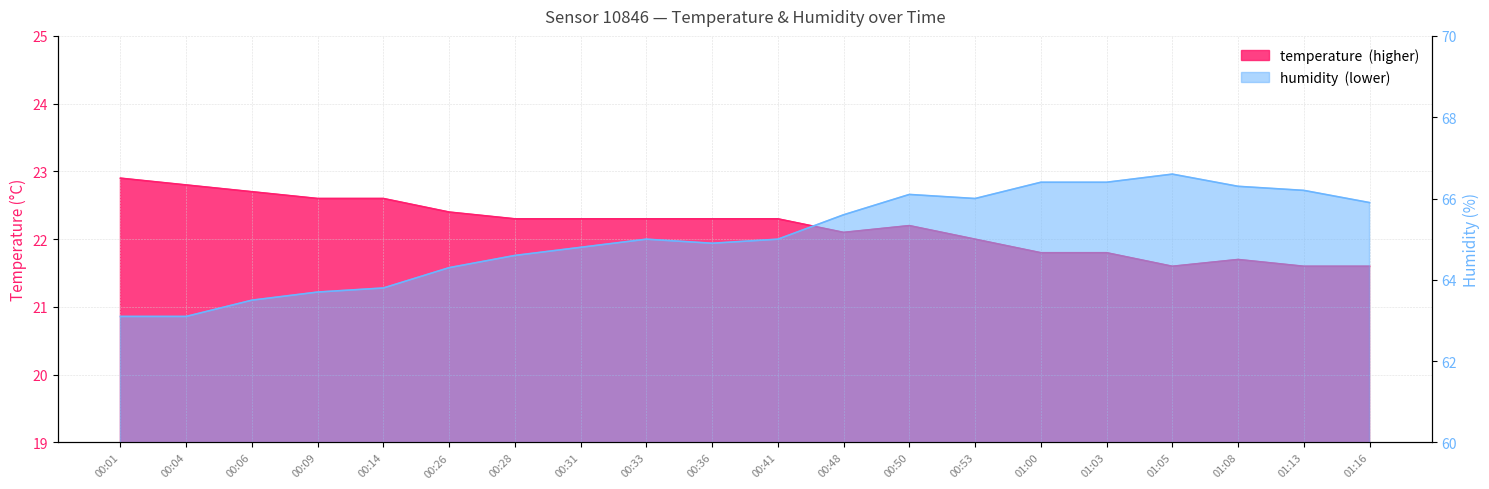

True or false: temperature and humidity cross at least once.

False